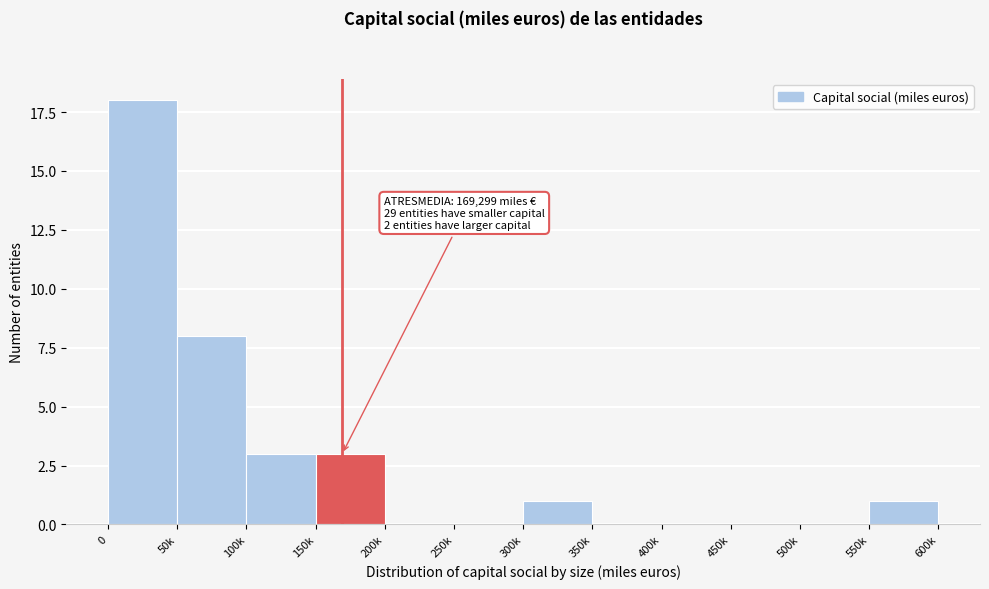

Reading left to right, extract all data points from this chart.

0=18	50k=8	100k=3	150k=3	200k=0	250k=0	300k=1	350k=0	400k=0	450k=0	500k=0	550k=1